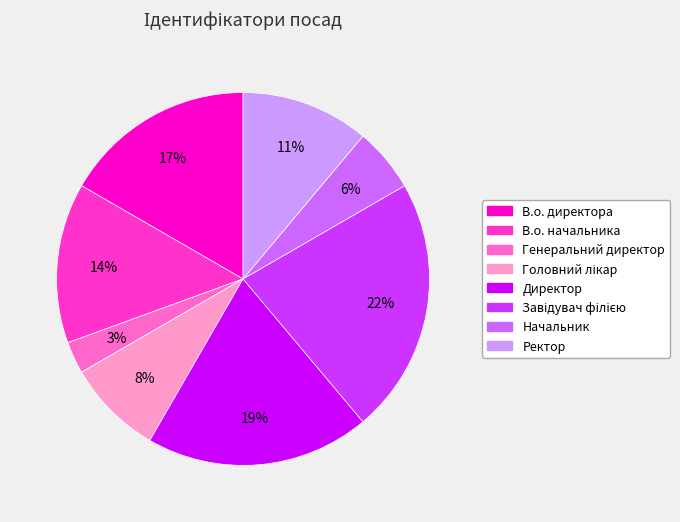

To the nearest percent, what portion does Начальник represent?

6%